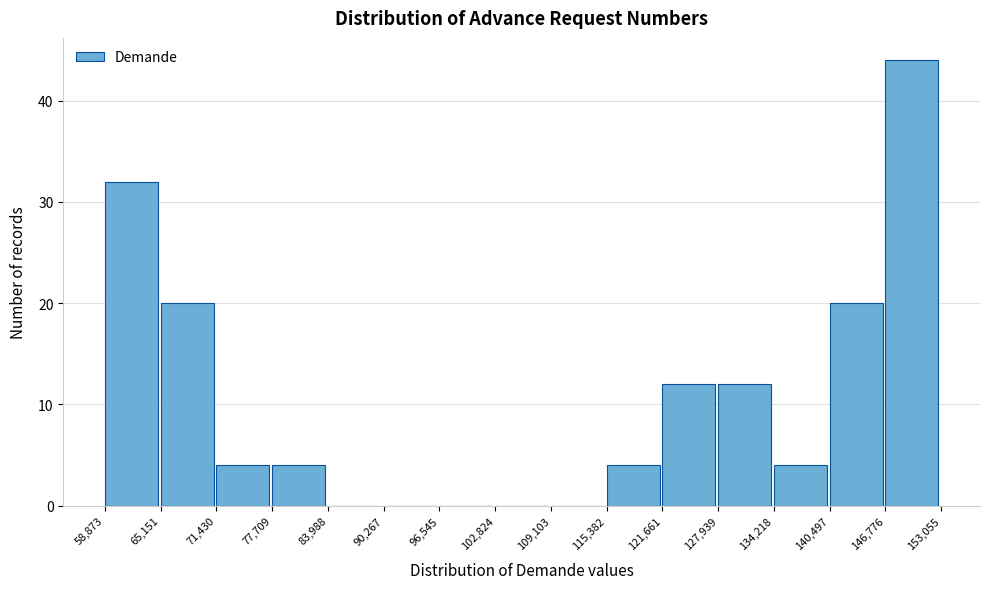

Reading left to right, list every bar in this chart as the range it spans on the x-axis followed by its height. The values are not printed on the chart, so give them approximately, as read against the axis.

58,873 to 65,151: 32
65,151 to 71,430: 20
71,430 to 77,709: 4
77,709 to 83,988: 4
83,988 to 90,267: 0
90,267 to 96,545: 0
96,545 to 102,824: 0
102,824 to 109,103: 0
109,103 to 115,382: 0
115,382 to 121,661: 4
121,661 to 127,939: 12
127,939 to 134,218: 12
134,218 to 140,497: 4
140,497 to 146,776: 20
146,776 to 153,055: 44